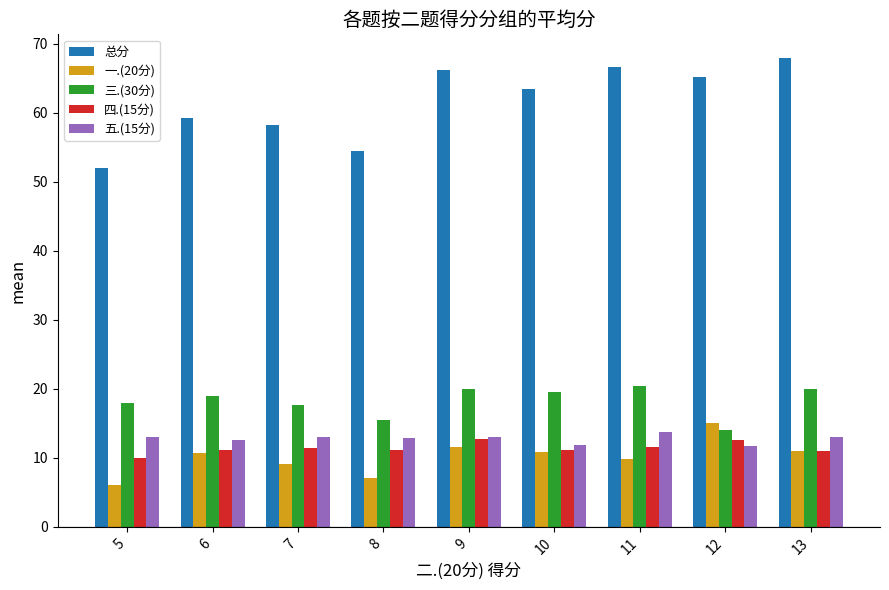

What is the value of the 一.(20分) bar at the 3rd from the left?

9.1